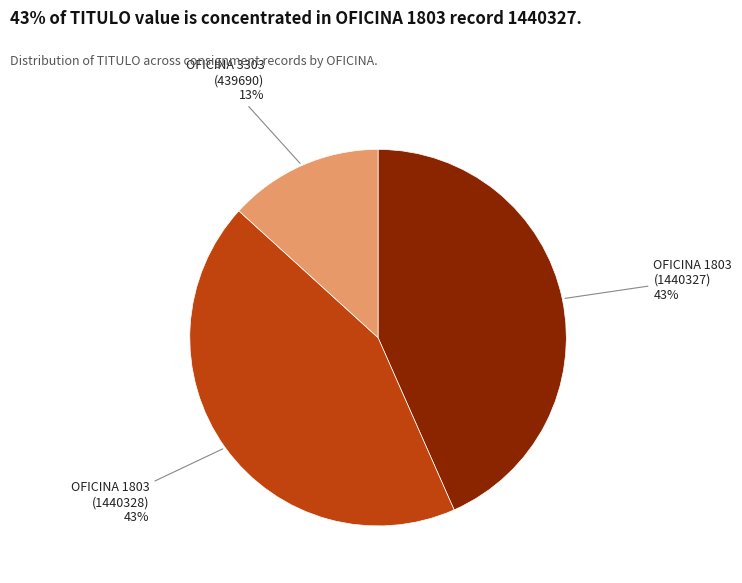

To the nearest percent, what is the average slice percentage?

33%